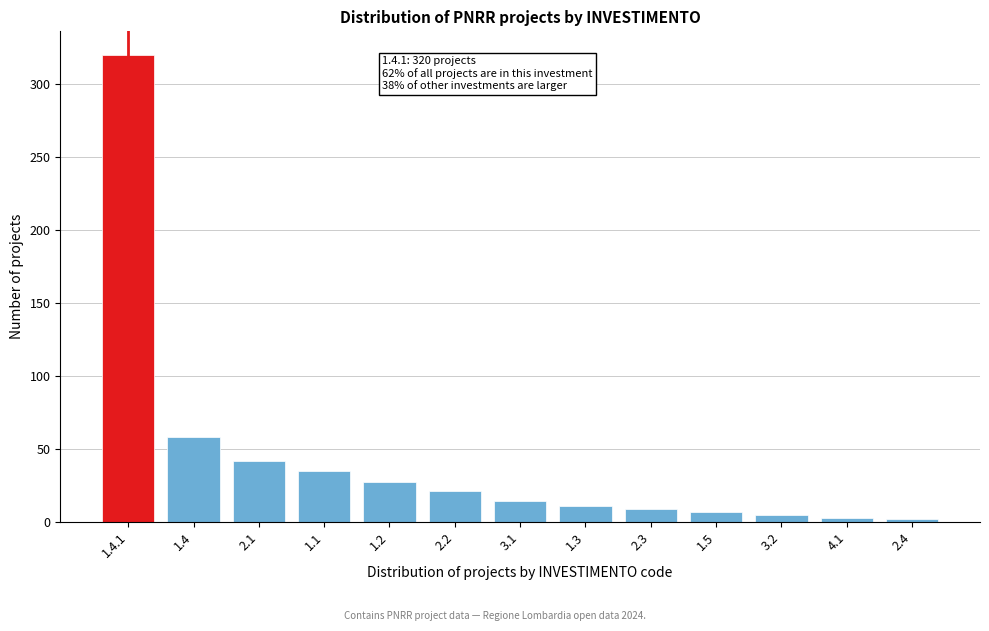

What is the change in value from 1.4 to 1.3?

-47